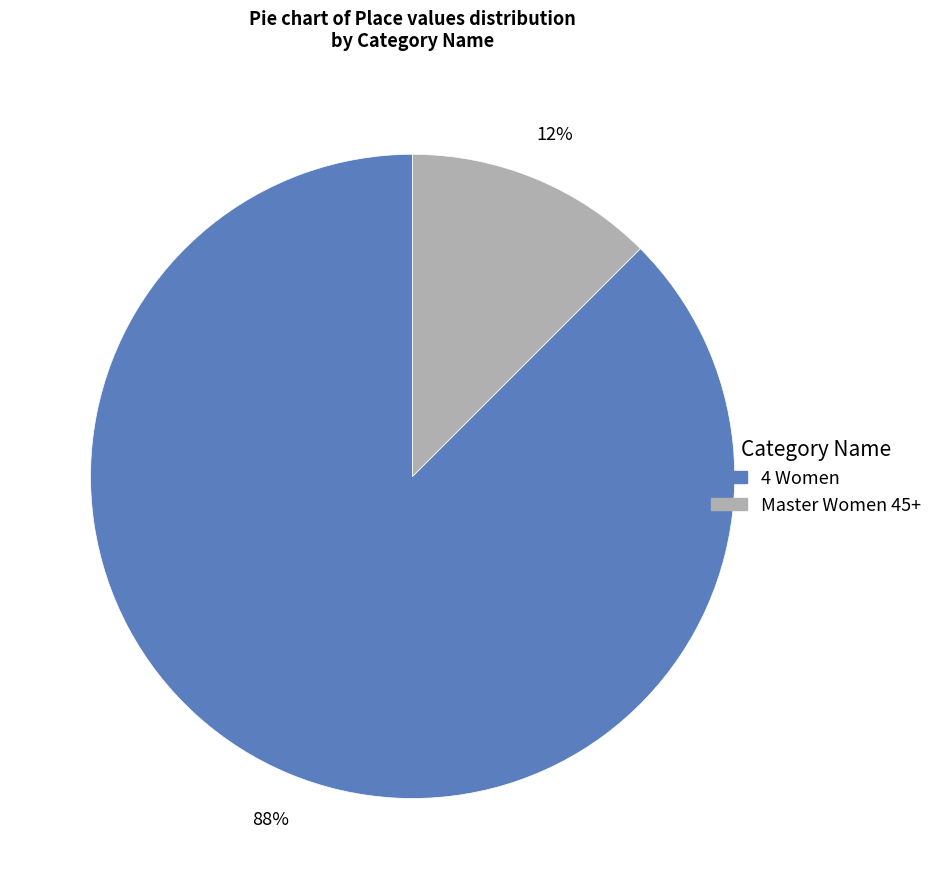

To the nearest percent, what is the combined percentage of Master Women 45+ and 4 Women?

100%